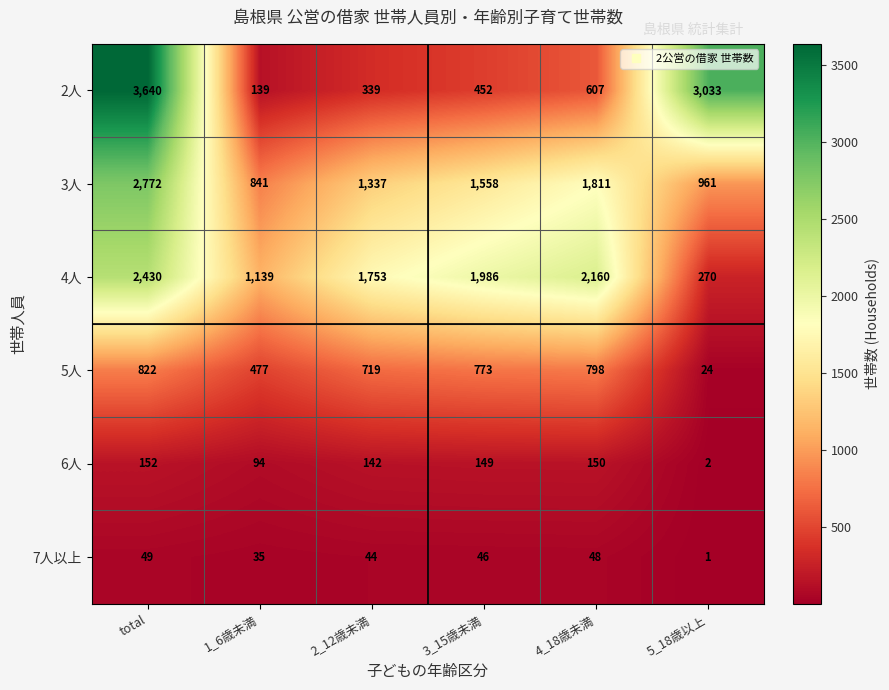

What is the difference between the maximum and minimum values in the 3人 series?

1931